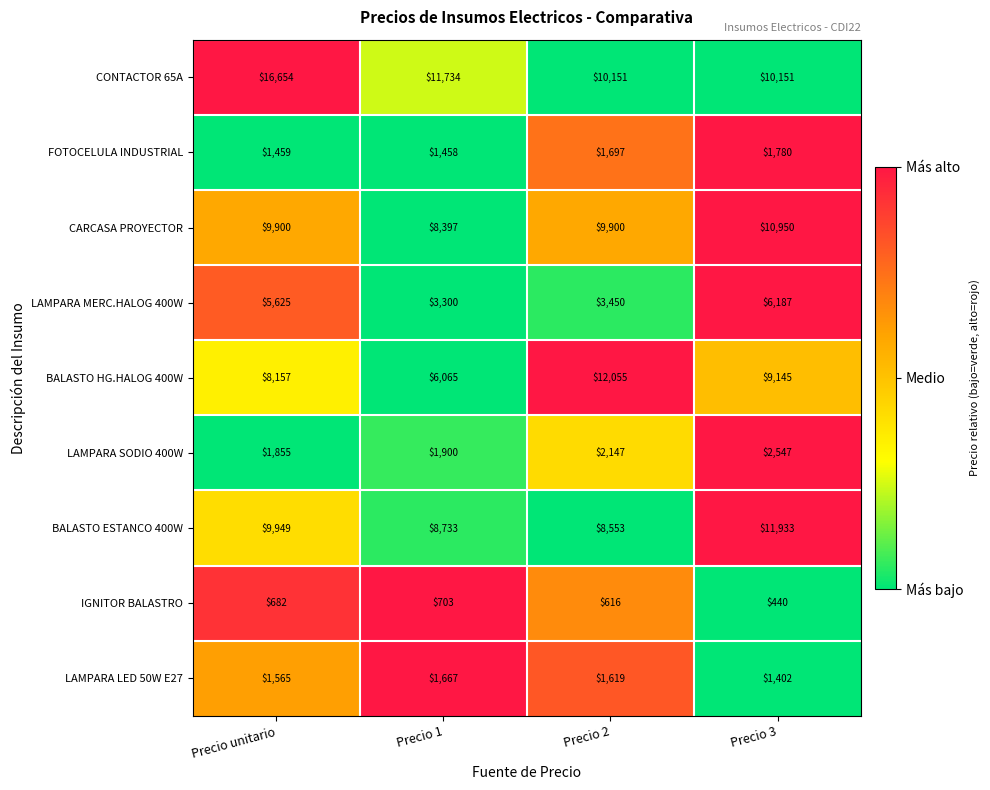

Where does the CONTACTOR 65A series first go above 11734?

Precio unitario